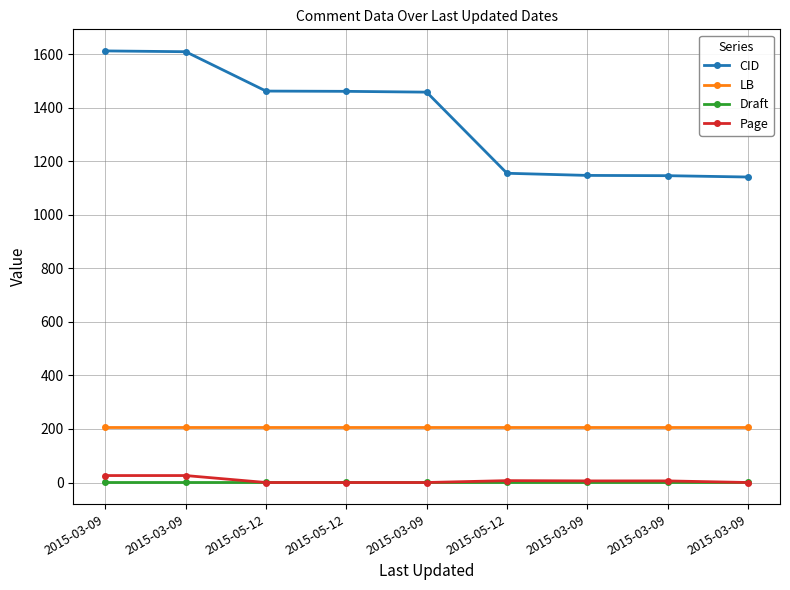

Does the chart have visible grid lines?

Yes